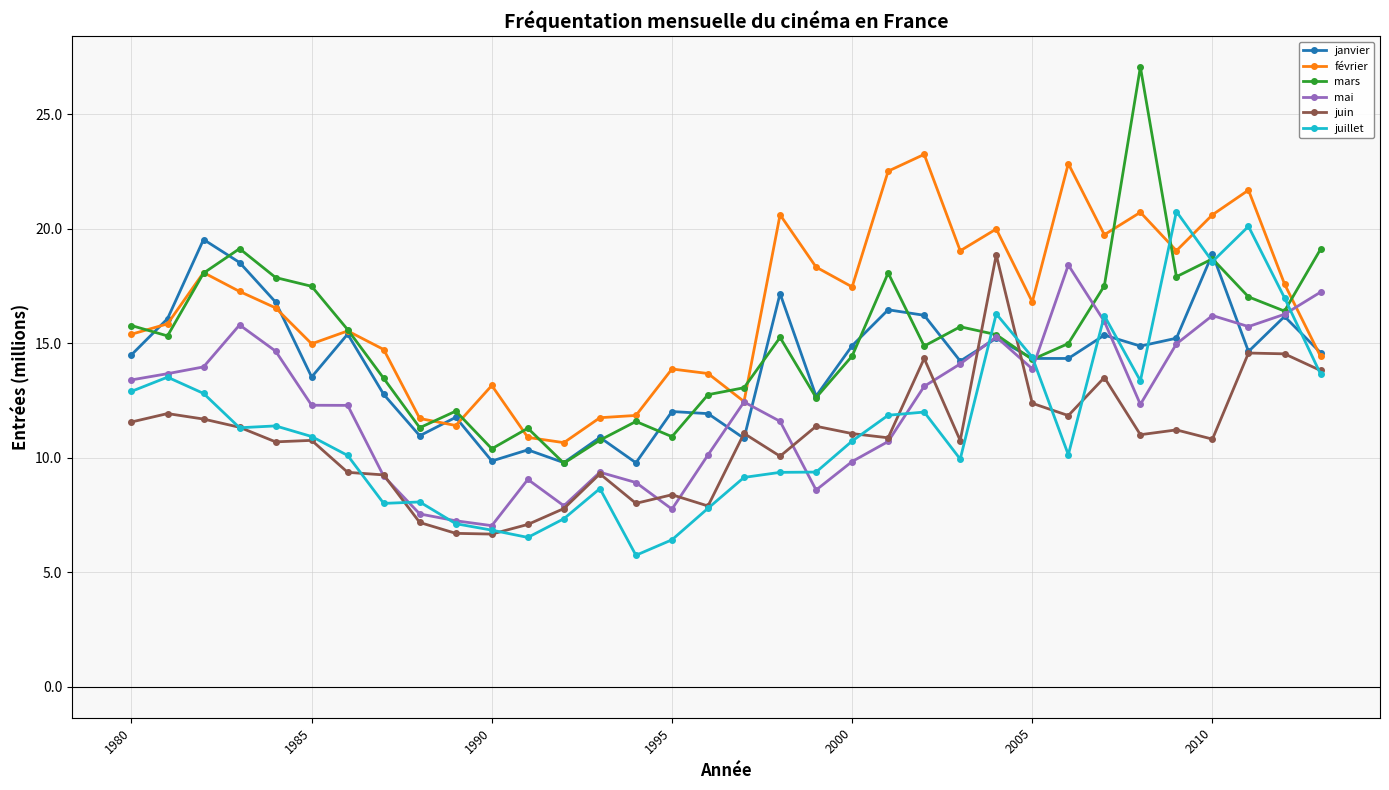

What is the minimum value shown in the chart?

5.7